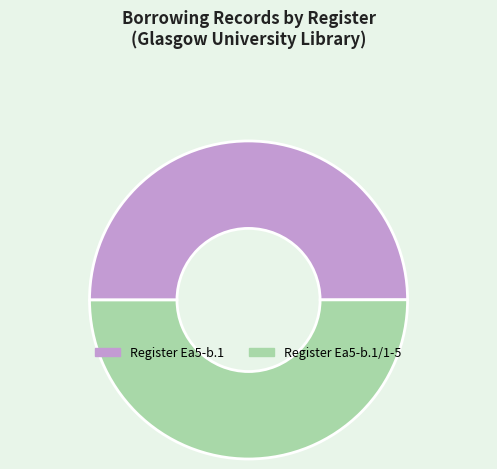

How many slices are in this pie chart?

2